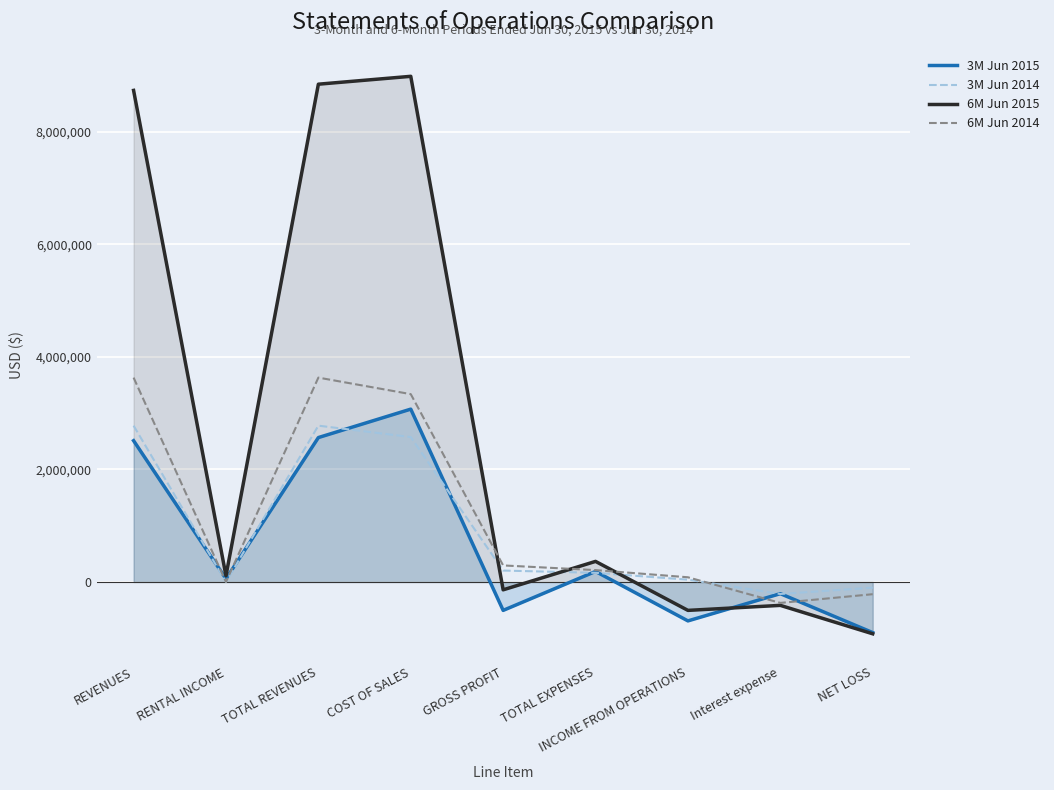

What is the difference between the maximum and second lowest values in the 3M Jun 2014 series?

2877455